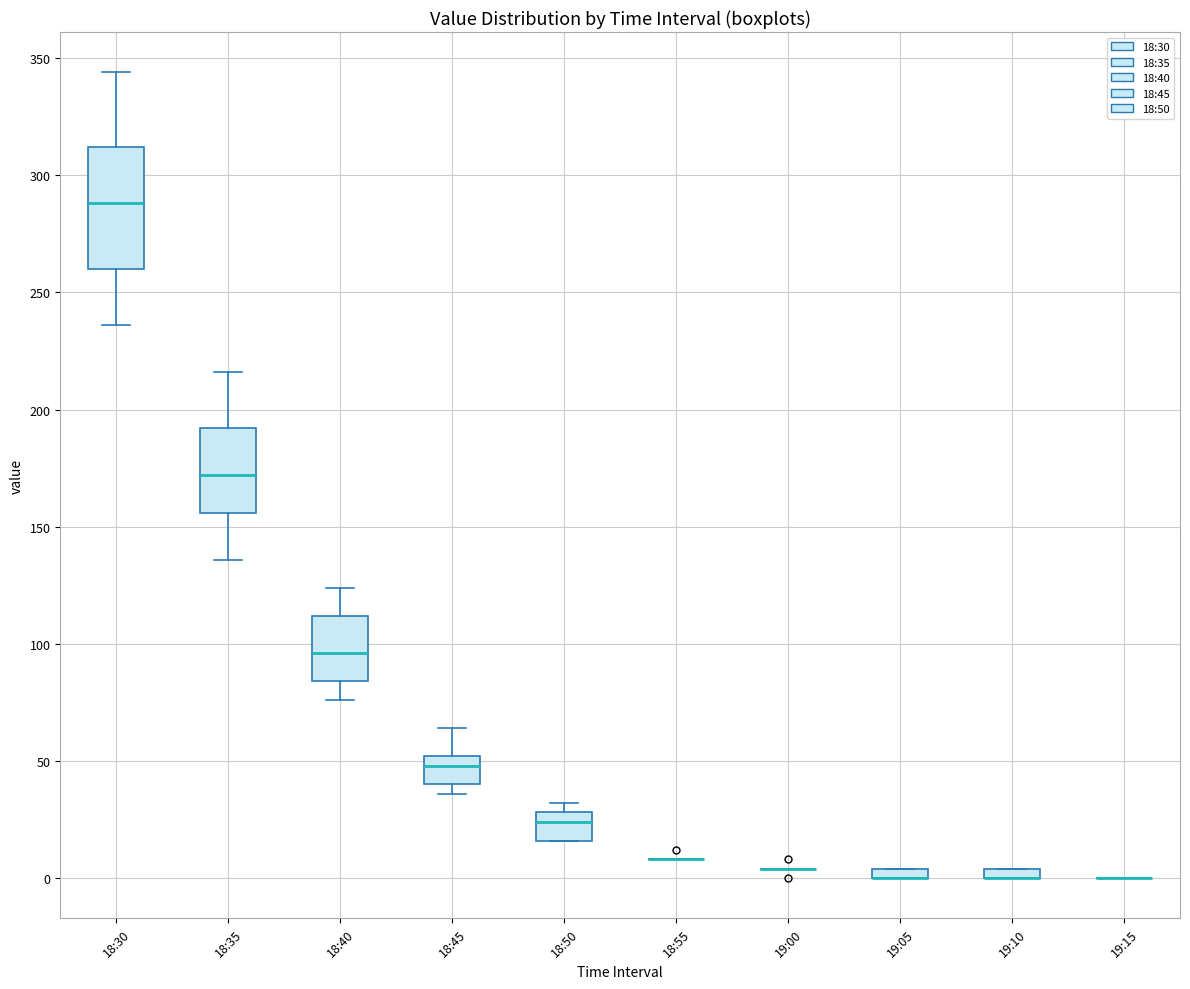

Comparing the boxes themselves (not the whiskers), which one is the tallest?

18:30